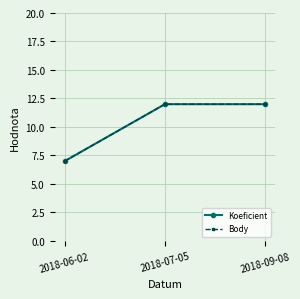

Is it true that Body equals 12 at 2018-07-05?

True